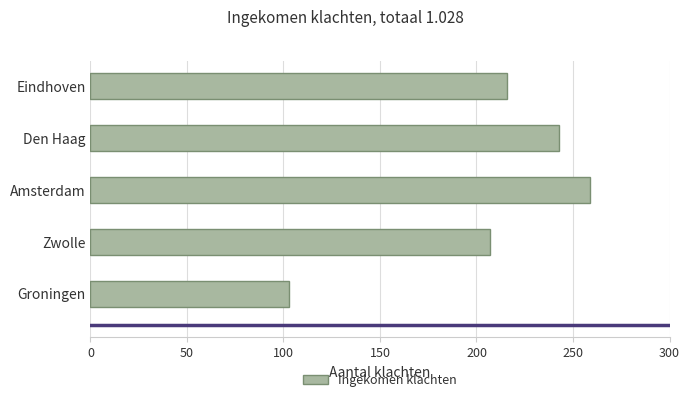

Are the bars horizontal?

Yes